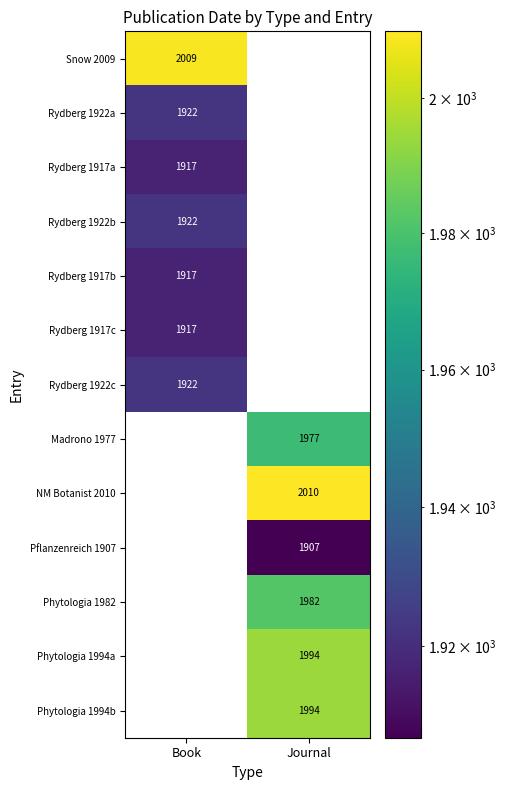

True or false: NM Botanist 2010 has a value of 675 at Journal.

False